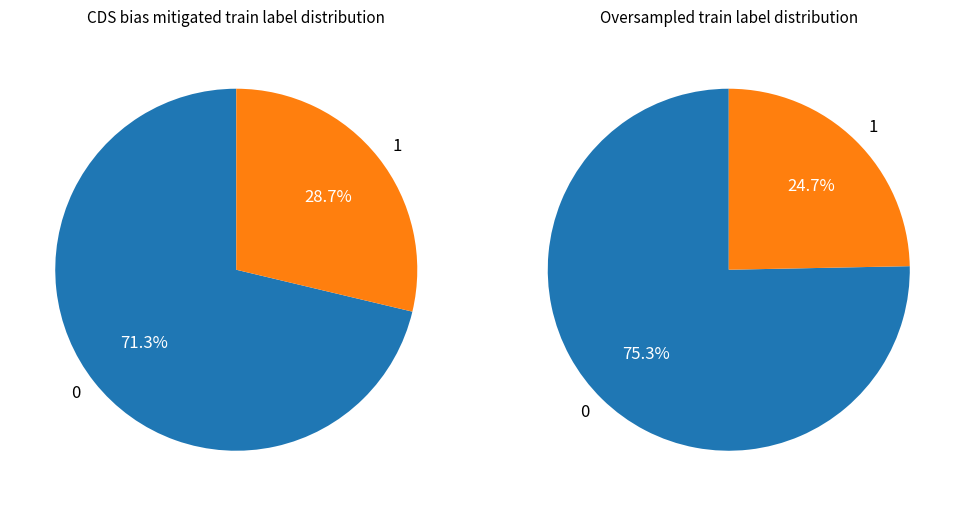

The 5 slice represents 1% of the pie. True or false?

False